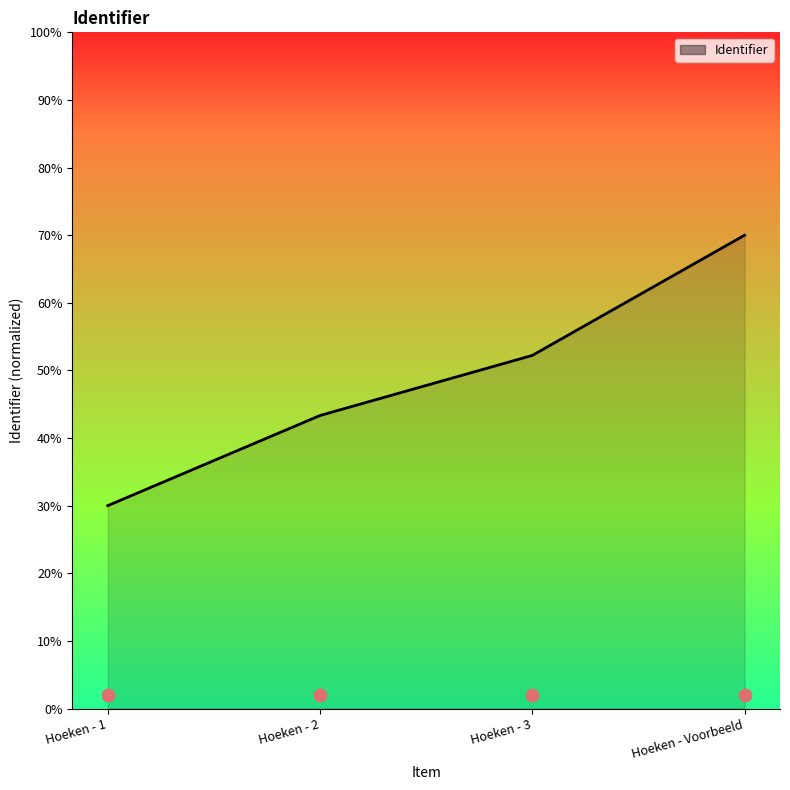

What is the change in value from Hoeken - 1 to Hoeken - 3?

+0.2